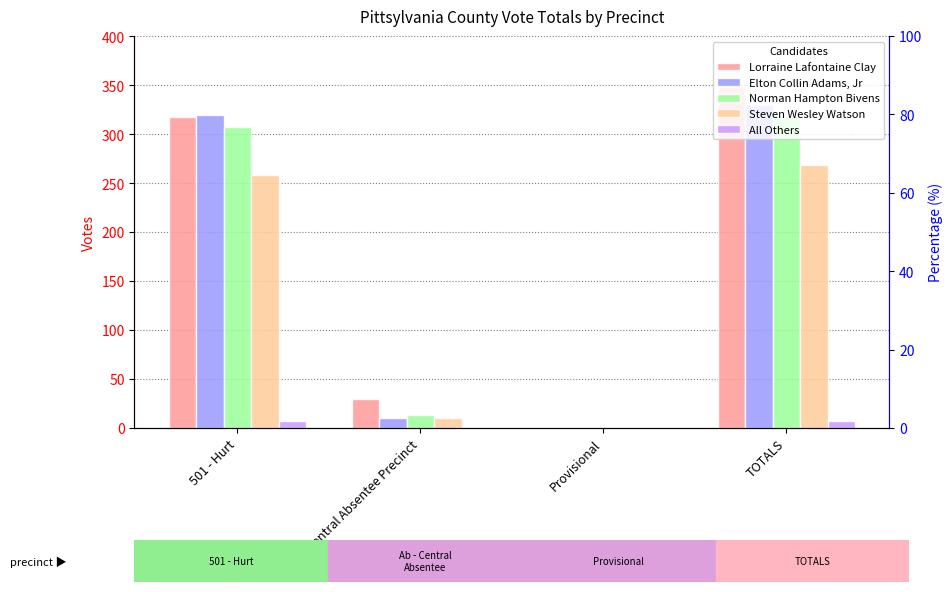

What is the maximum value for Elton Collin Adams, Jr?

330